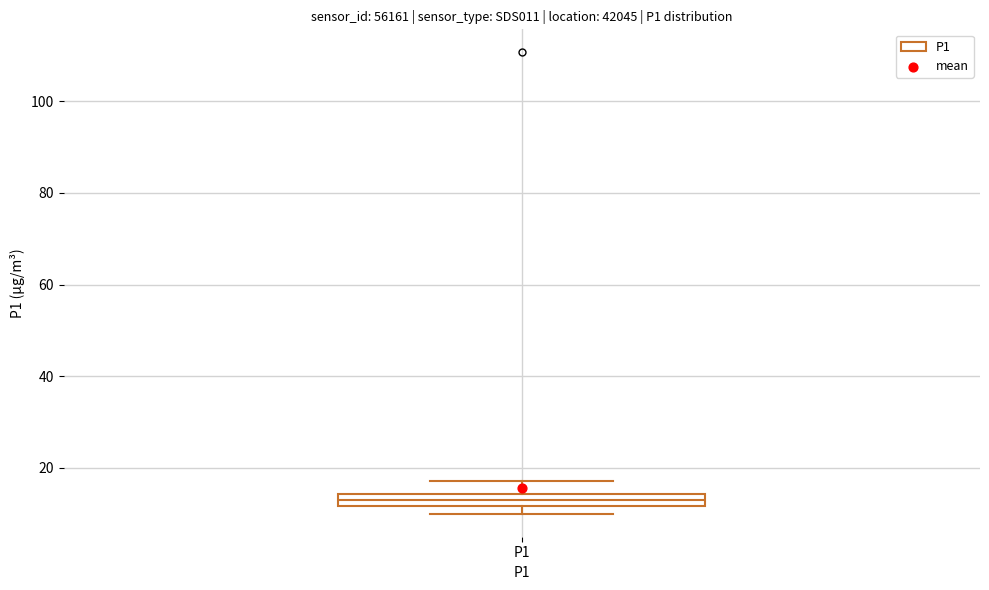

Where is the lower edge of the box for P1 on the y-axis? The values are not printed on the chart, so give them approximately, as read against the axis.

12